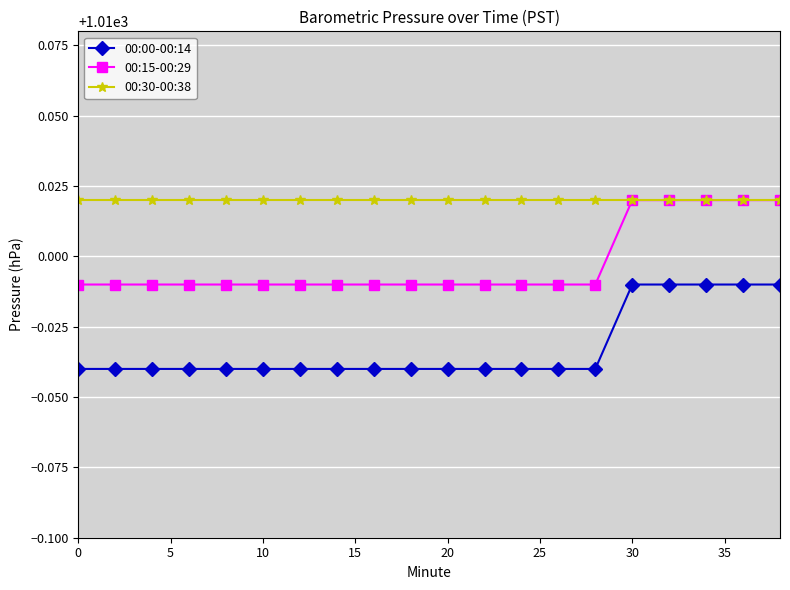

How many distinct data groups are displayed?

3